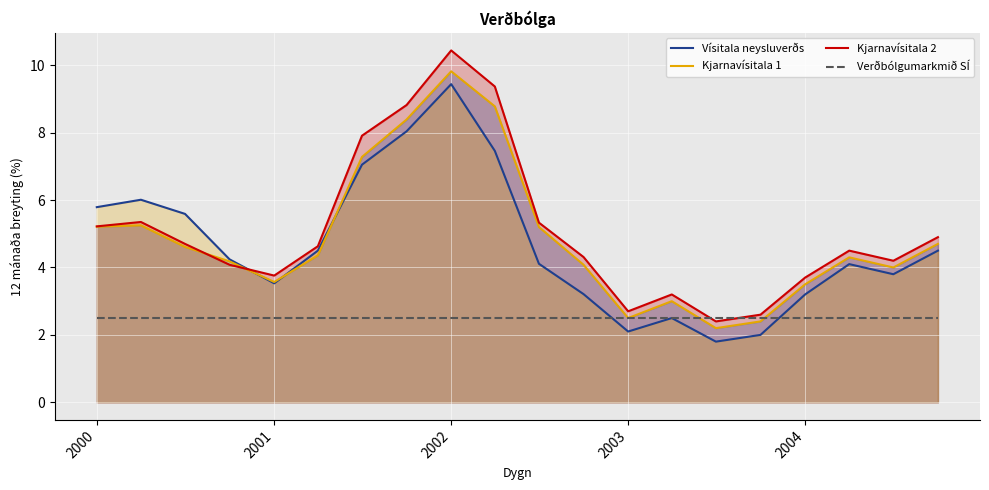

Where does the Vísitala neysluverðs series first go above 4?

2000